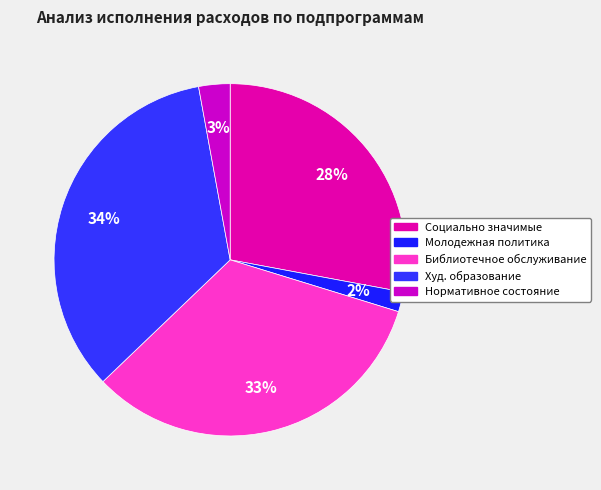

Count the number of slices in the pie.

5